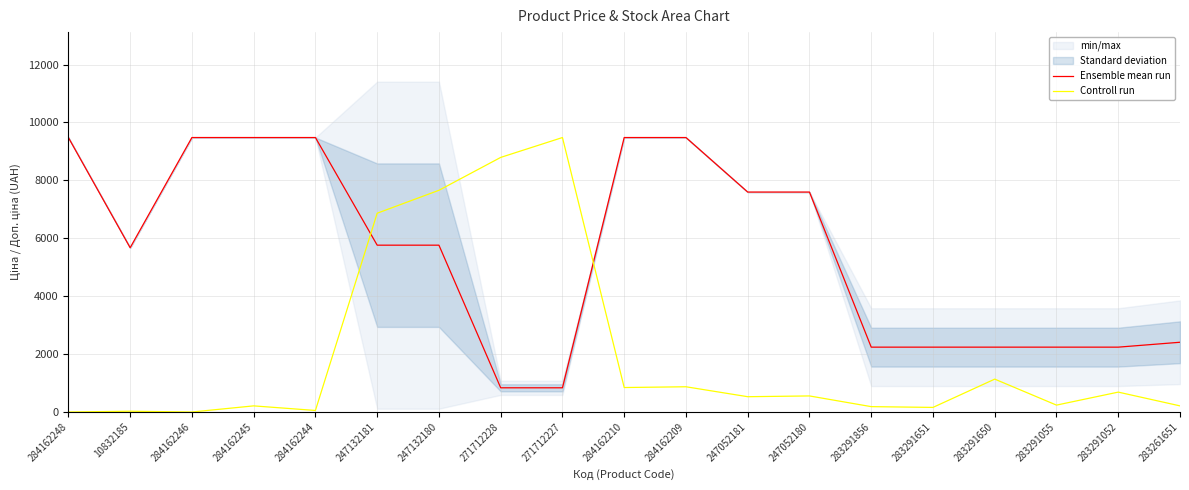

What is the difference between the second highest and minimum values in the Controll run series?

8793.5